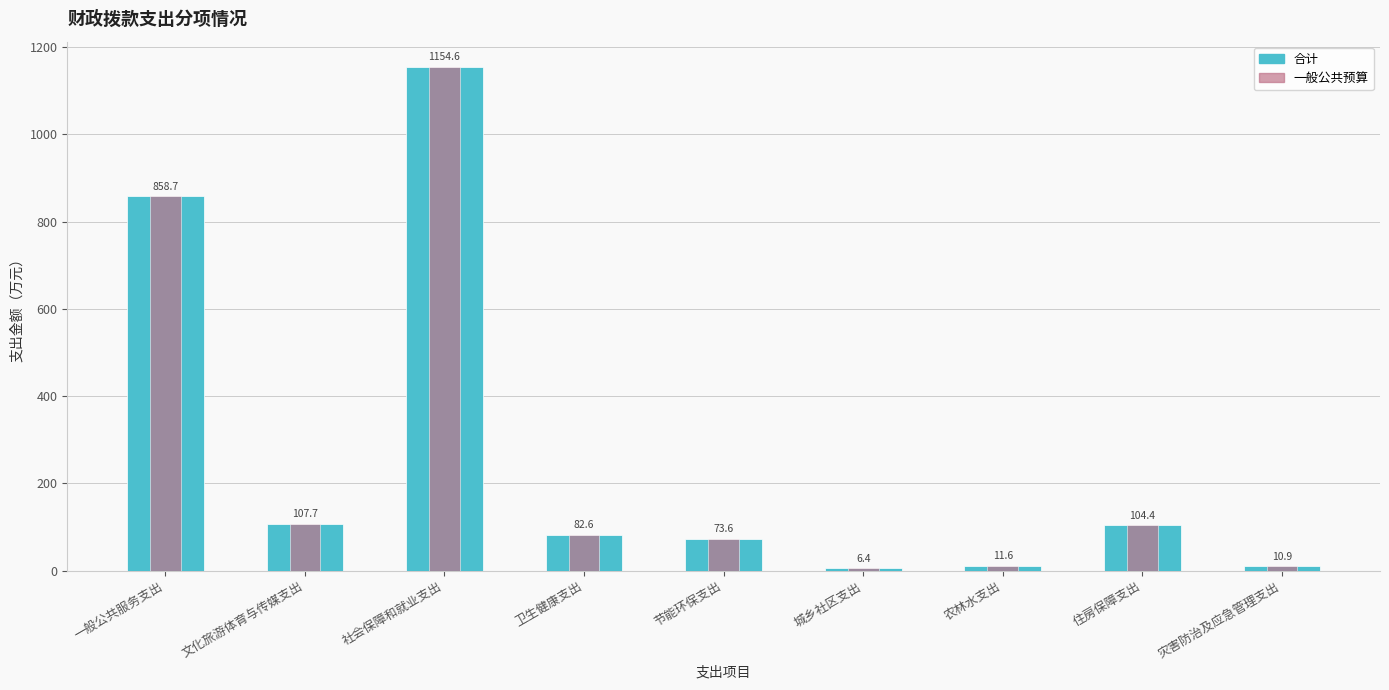

At which category is the sum across all series the highest?

社会保障和就业支出